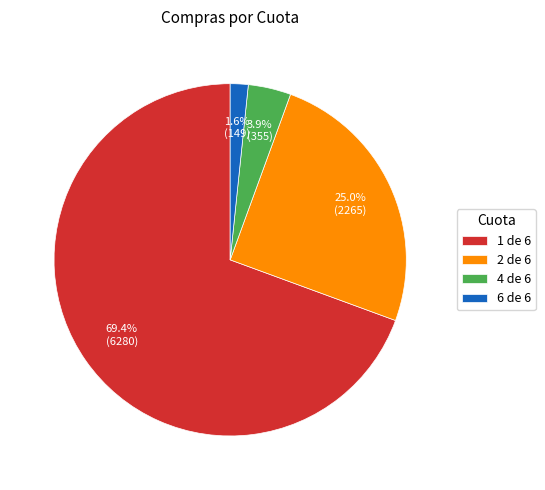

To the nearest percent, what is the difference between the largest and smallest slice percentages?

68%